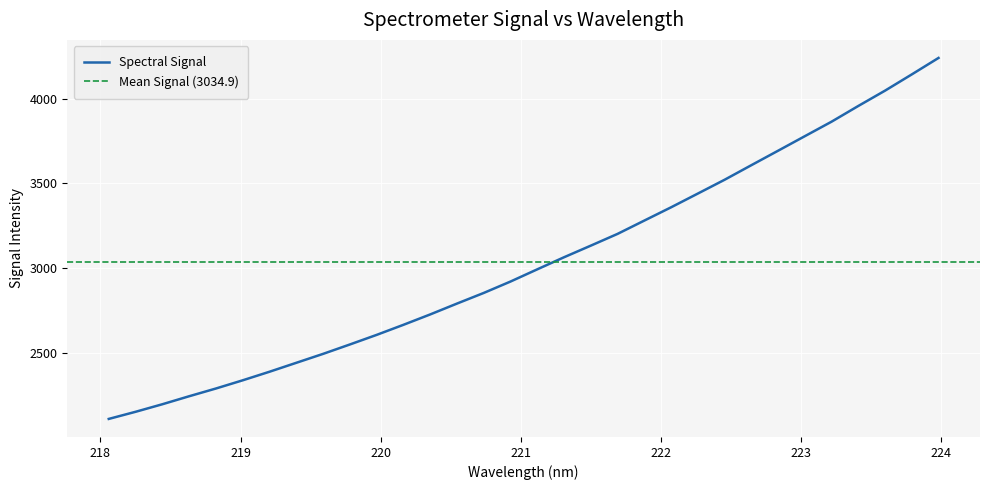

What is the highest value of the Spectral Signal series?

4239.1